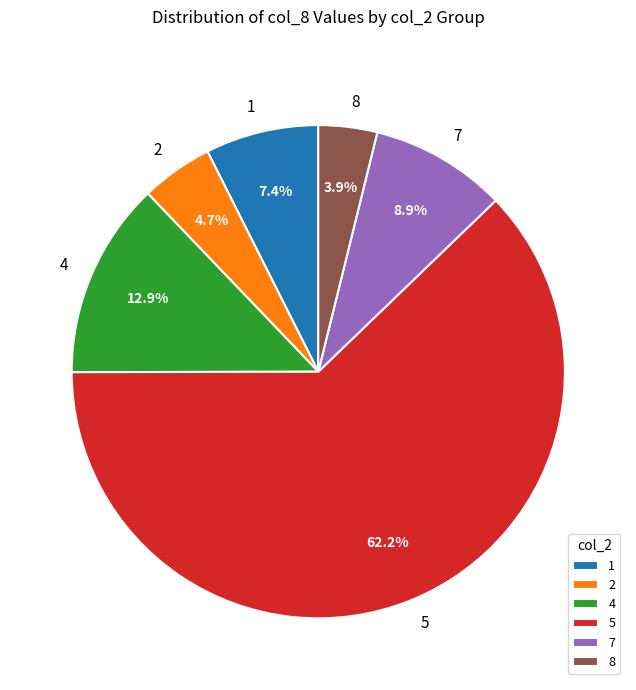

Is there a majority slice in this chart?

Yes